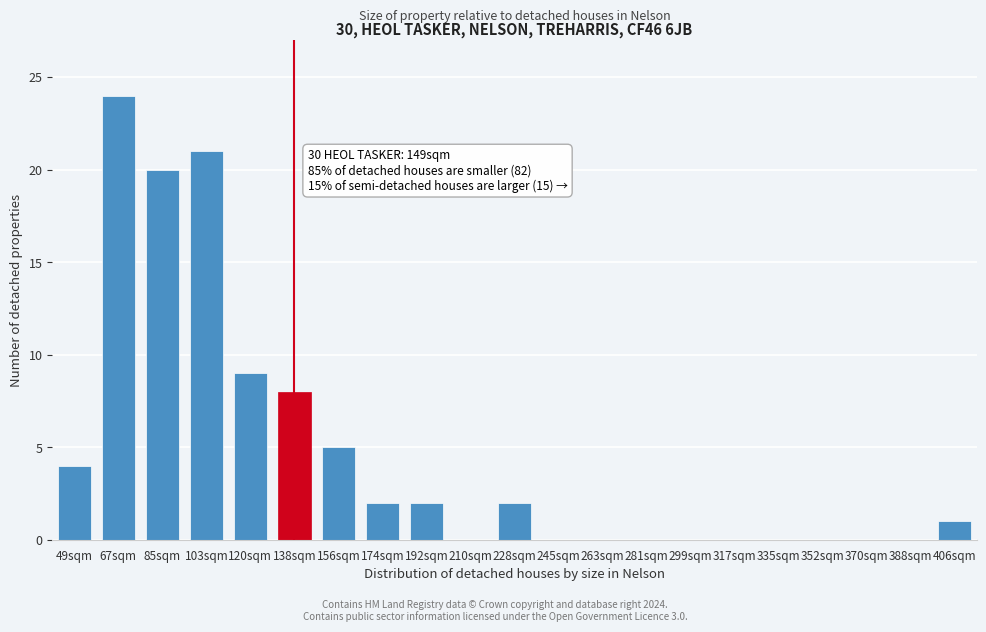

Reading left to right, extract all data points from this chart.

49sqm=4	67sqm=24	85sqm=20	103sqm=21	120sqm=9	138sqm=8	156sqm=5	174sqm=2	192sqm=2	210sqm=0	228sqm=2	245sqm=0	263sqm=0	281sqm=0	299sqm=0	317sqm=0	335sqm=0	352sqm=0	370sqm=0	388sqm=0	406sqm=1